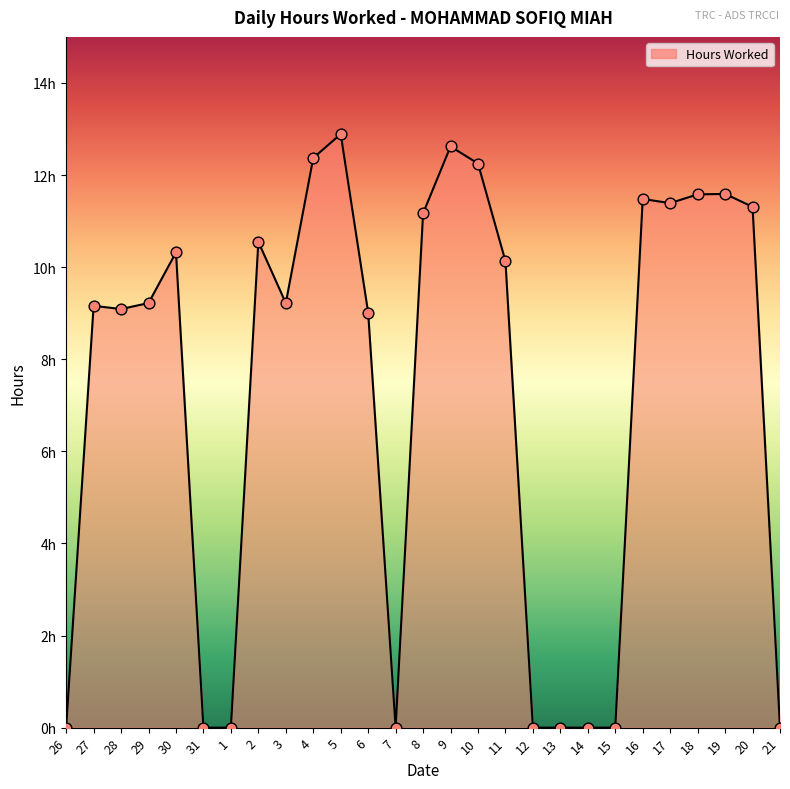

Between 21 and 30, which is larger?

30